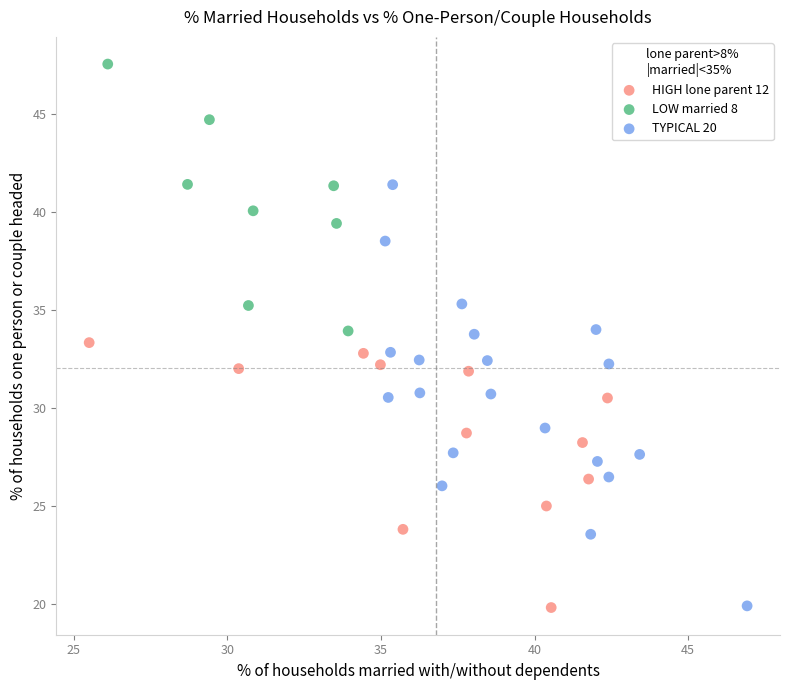

Which series has the largest Y range (max minus min)?

TYPICAL 20